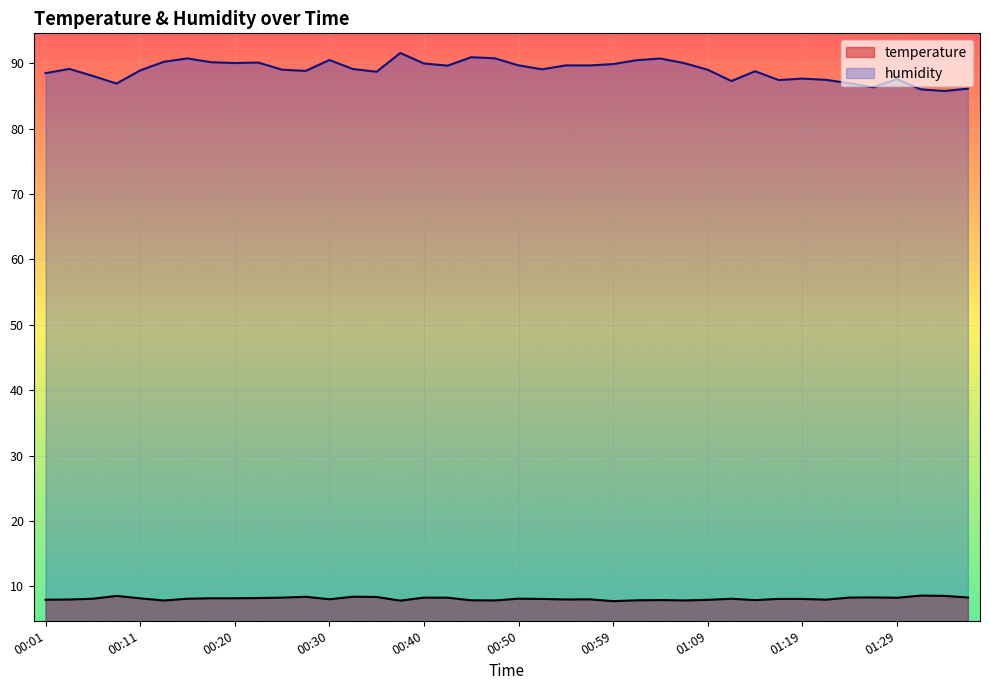

What is the difference between the humidity values at 01:36 and 00:52?

3.0